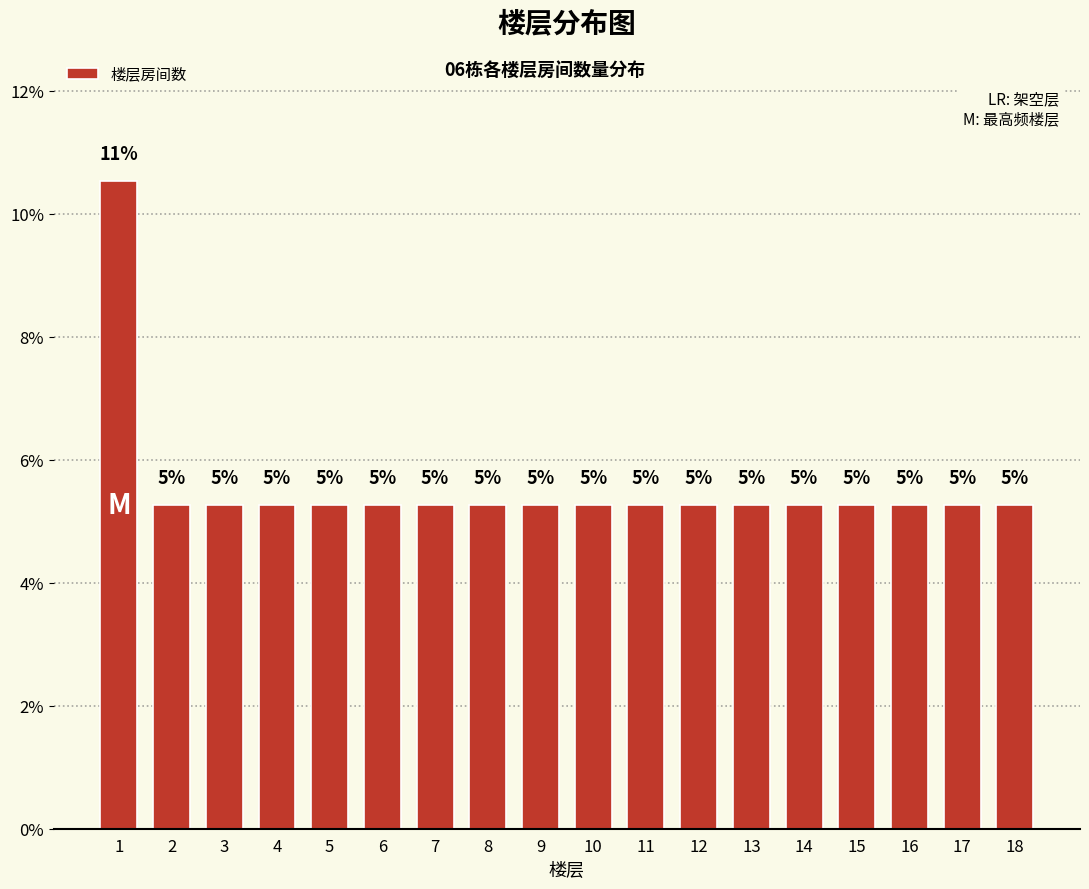

How many bars are there in total?

18